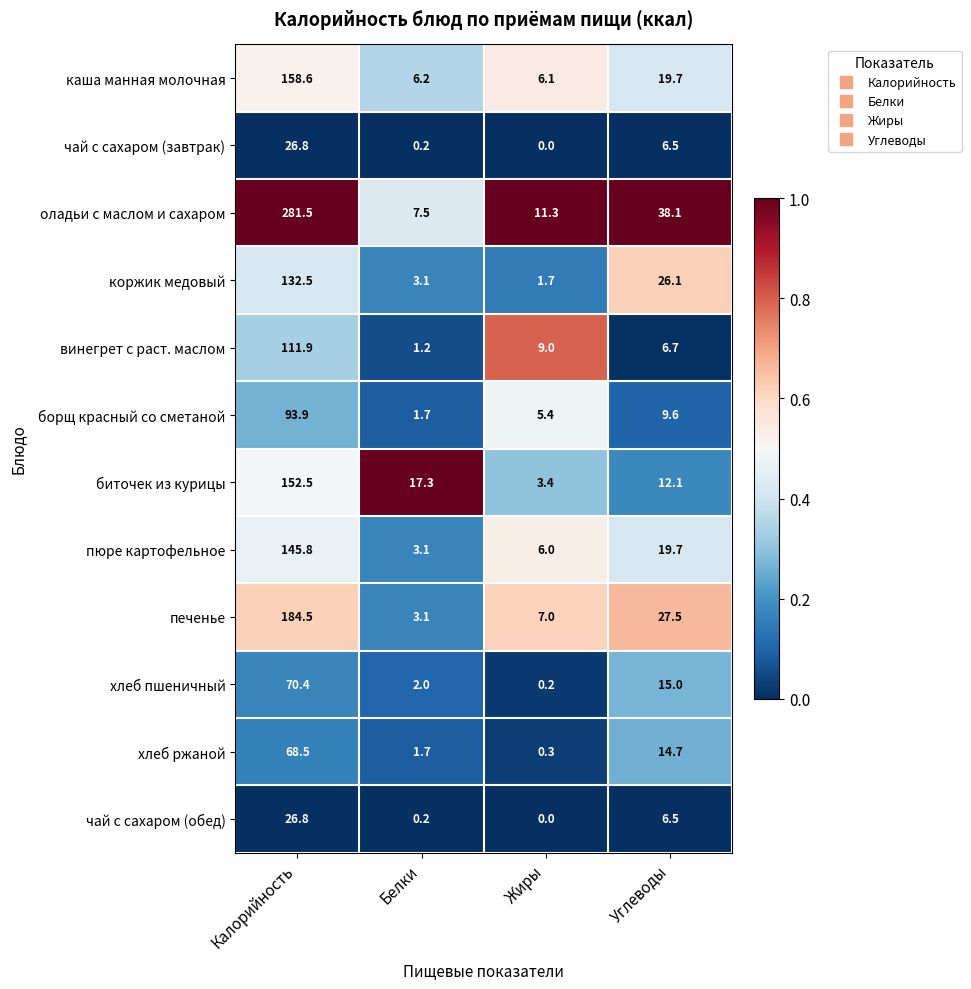

Which series changed the most between Калорийность and Белки?

оладьи с маслом и сахаром